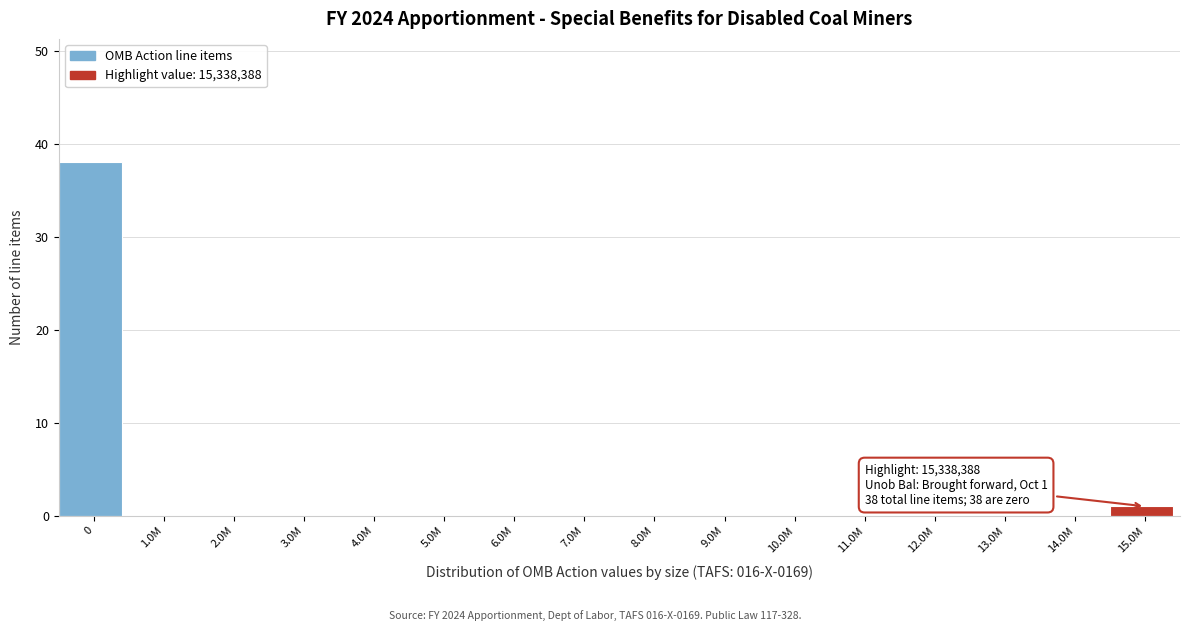

Reading right to left, transcribe all the data shown in this chart.

15.0M=1	14.0M=0	13.0M=0	12.0M=0	11.0M=0	10.0M=0	9.0M=0	8.0M=0	7.0M=0	6.0M=0	5.0M=0	4.0M=0	3.0M=0	2.0M=0	1.0M=0	0=38